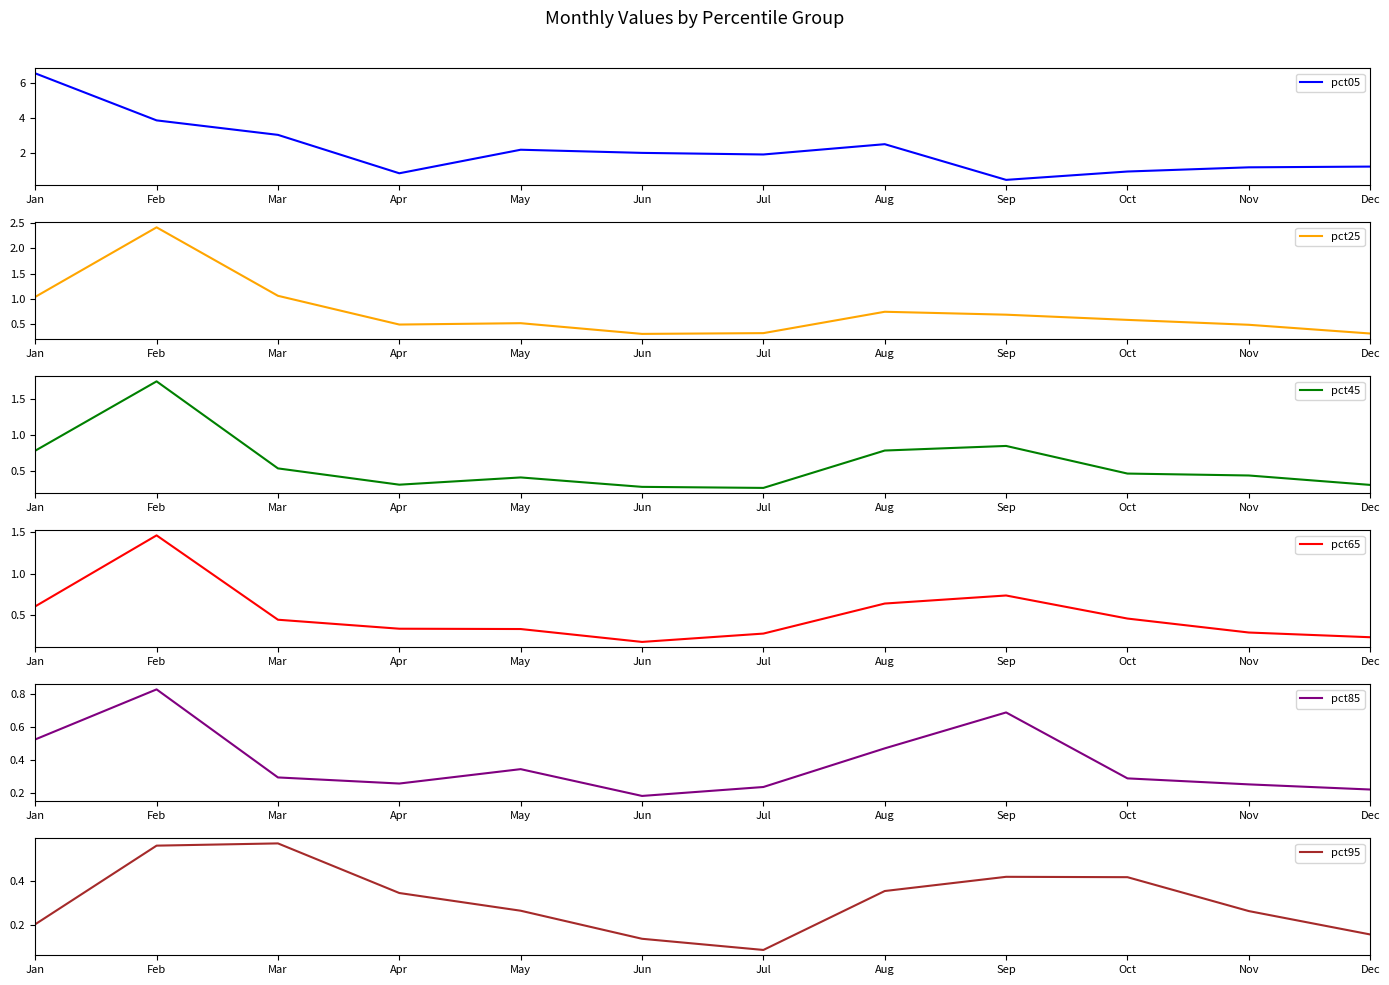

The pct05 series shows 1.6 at Oct. True or false?

False